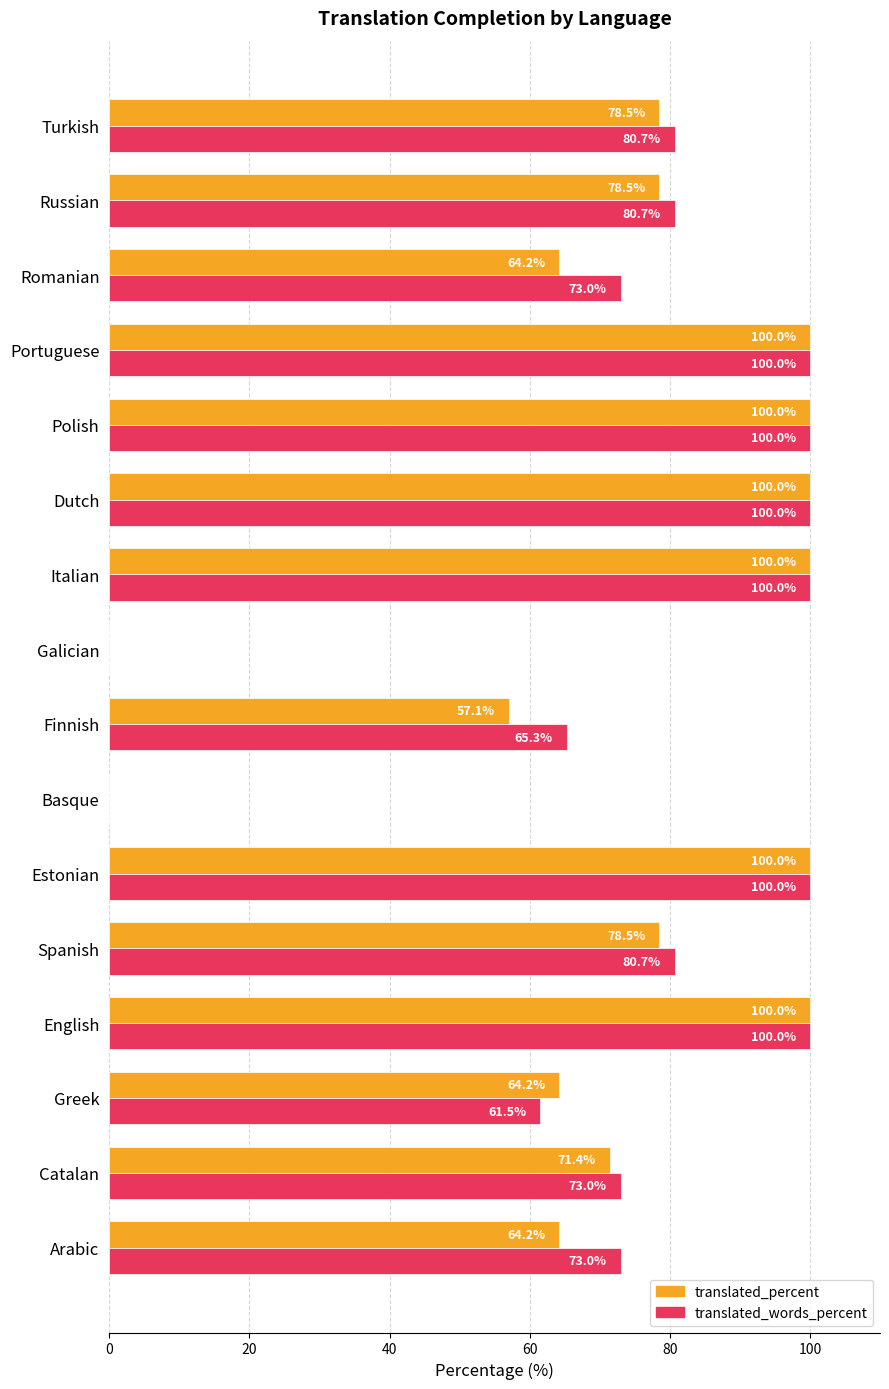

What is the greatest value displayed?

100.0